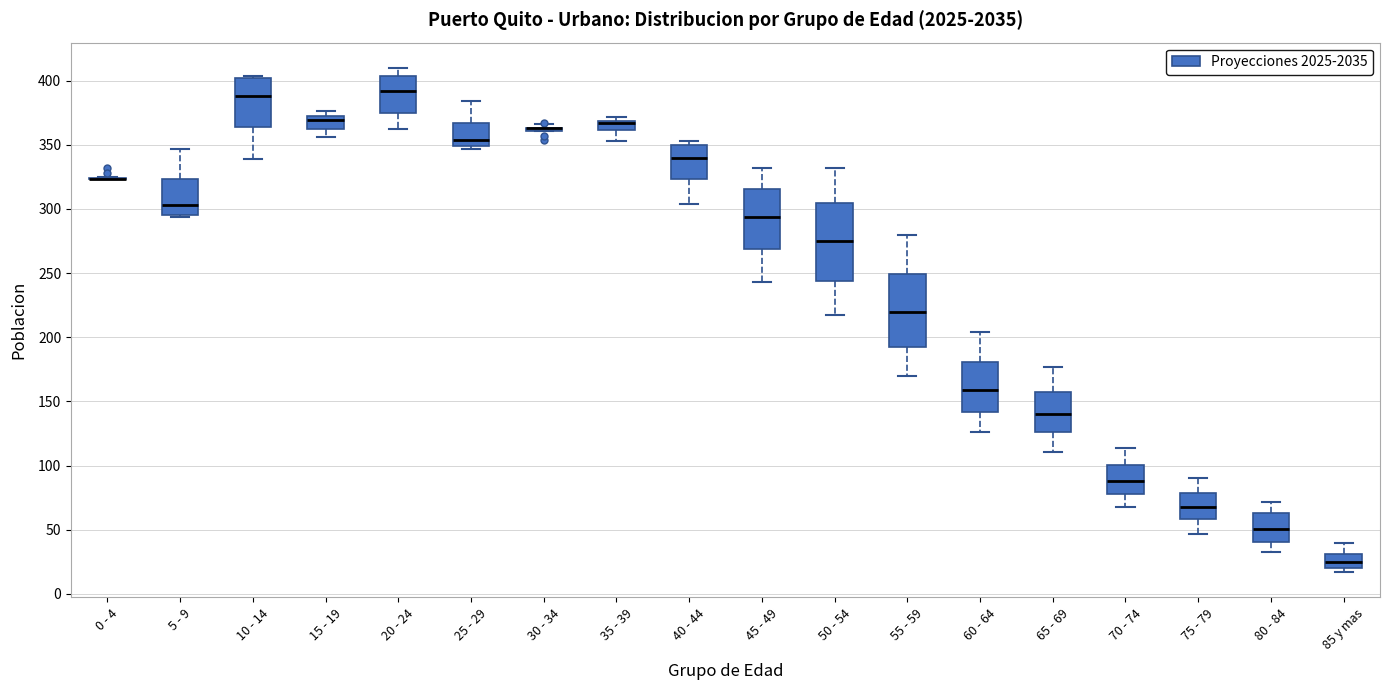

Where is the upper edge of the box for 35 - 39 on the y-axis? The values are not printed on the chart, so give them approximately, as read against the axis.

370